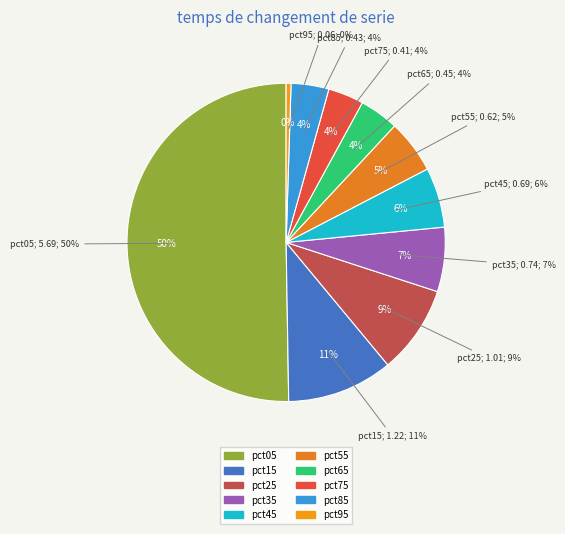

What percentage is the pct35 slice, to the nearest percent?

7%